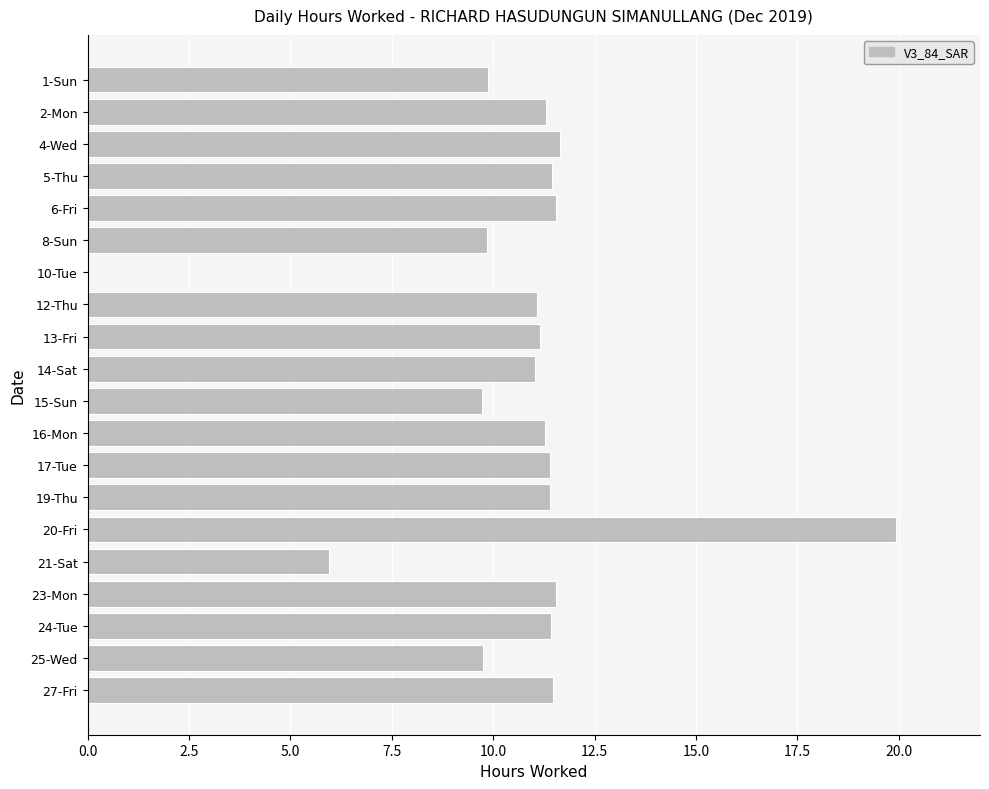

The chart shows a value of -10.5 at 10-Tue. True or false?

False